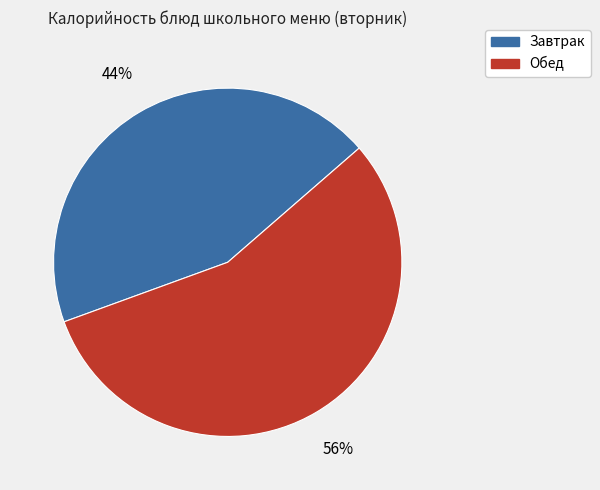

Which category has the biggest portion of the pie?

Обед